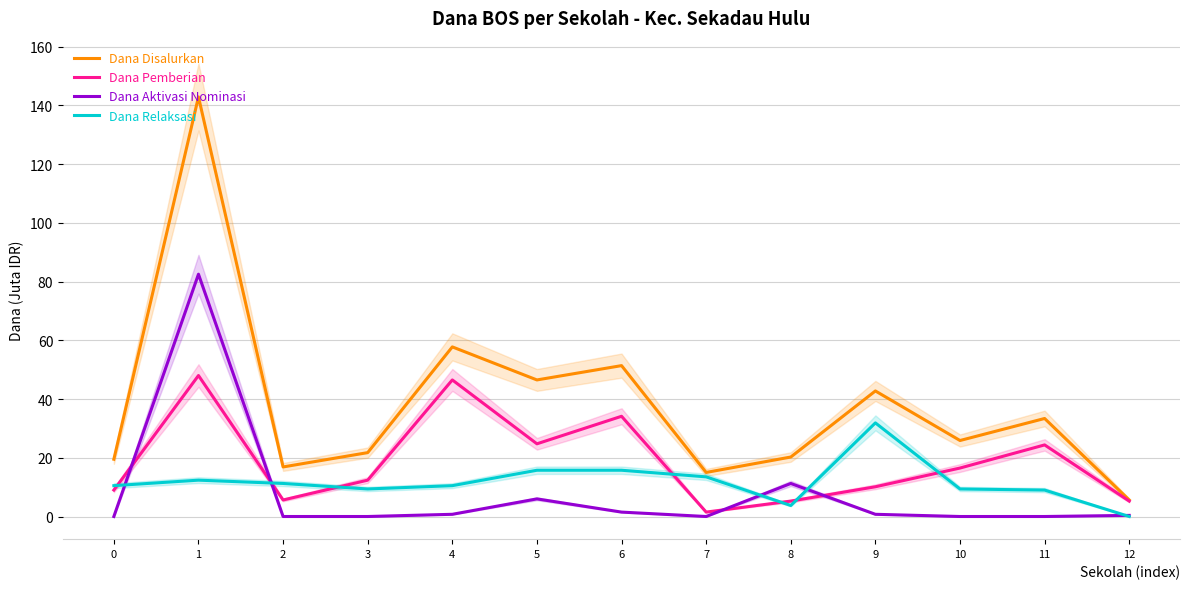

Read the Dana Relaksasi value at 2.

11.2